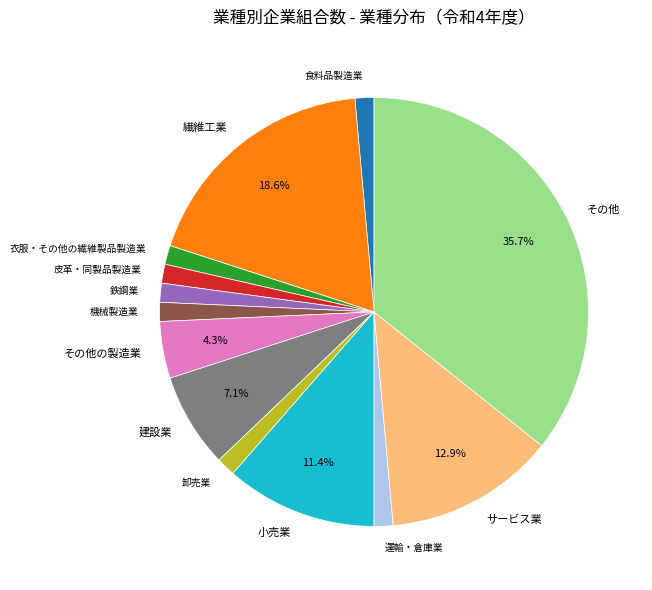

Which slice is the largest?

その他